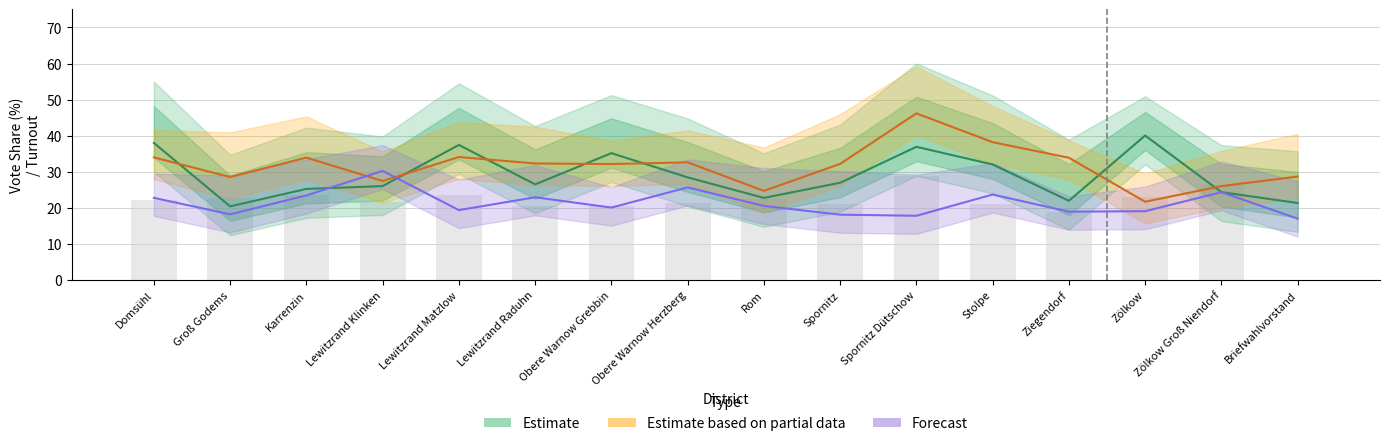

At how many categories does at least one series exceed 33?

8